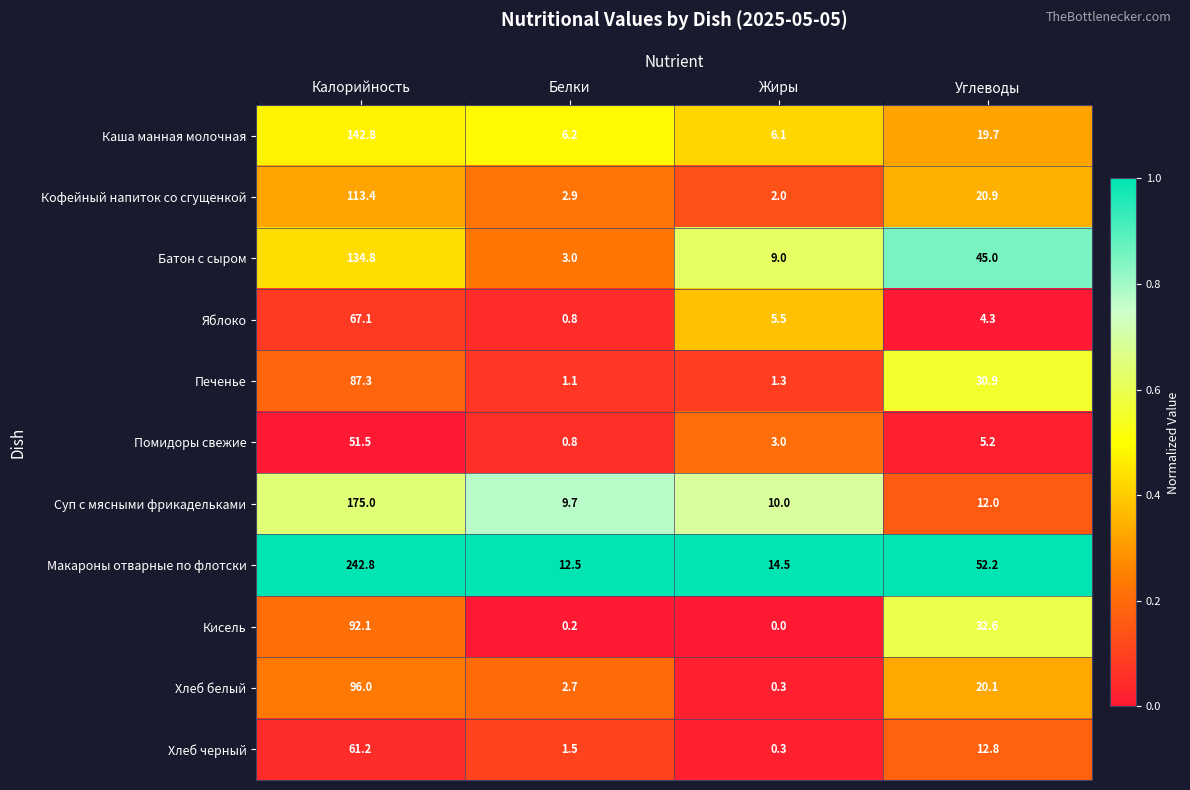

True or false: Печенье has a value of 0.8 at Жиры.

False